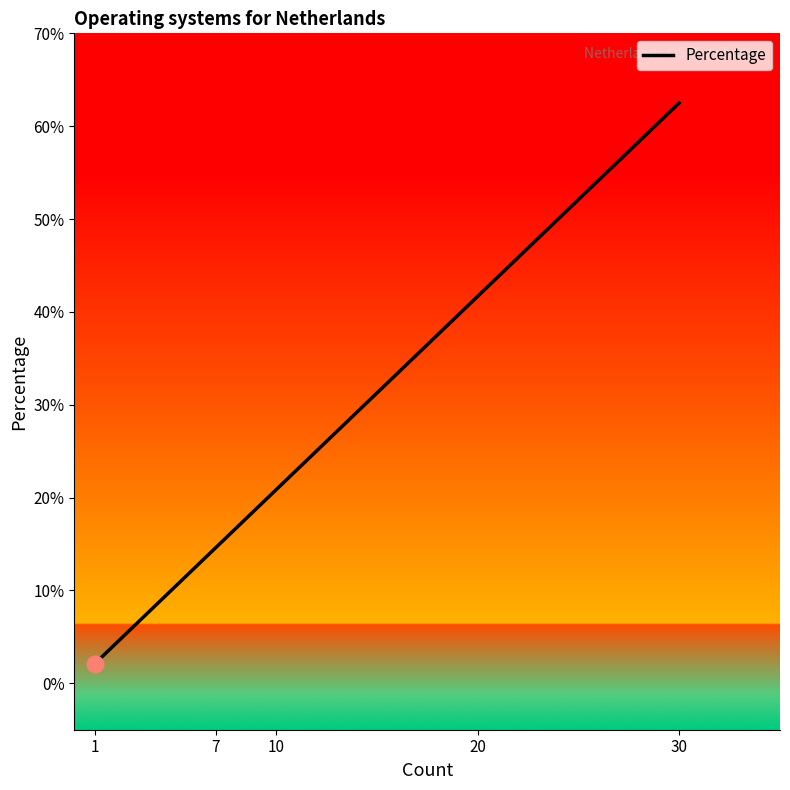

Reading right to left, extract all data points from this chart.

62.5	20.8	14.6	2.1